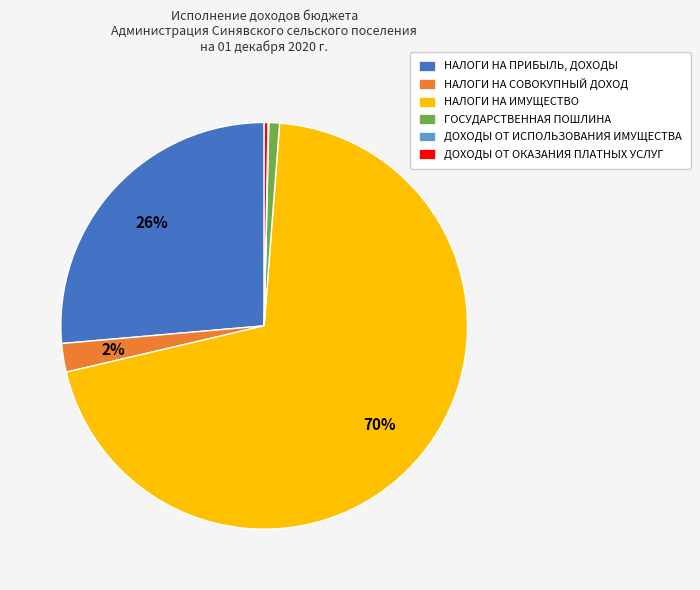

To the nearest percent, what is the difference between the НАЛОГИ НА СОВОКУПНЫЙ ДОХОД and ГОСУДАРСТВЕННАЯ ПОШЛИНА slice percentages?

1%